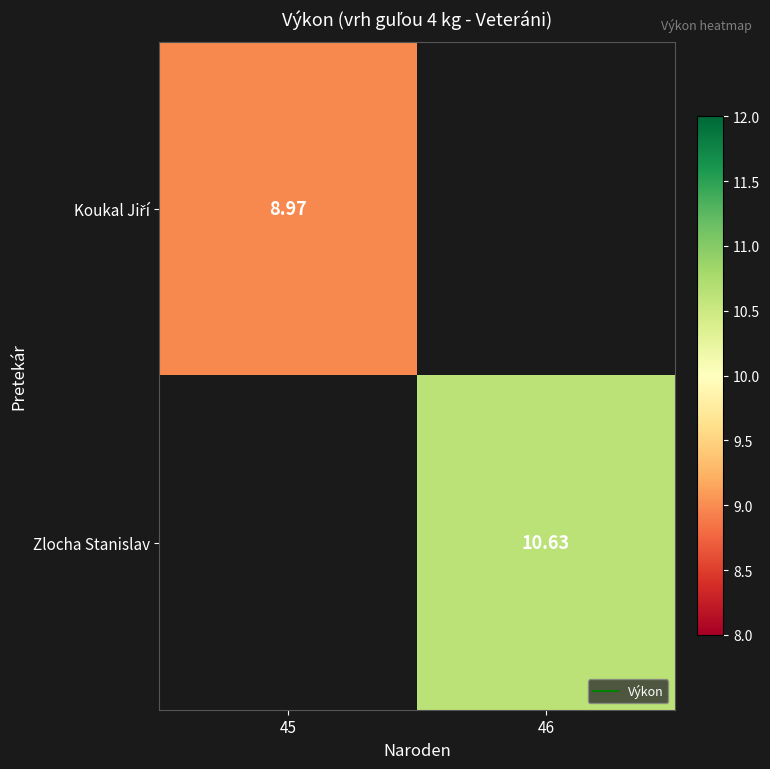

How many values in the Zlocha Stanislav series are below 10?

1